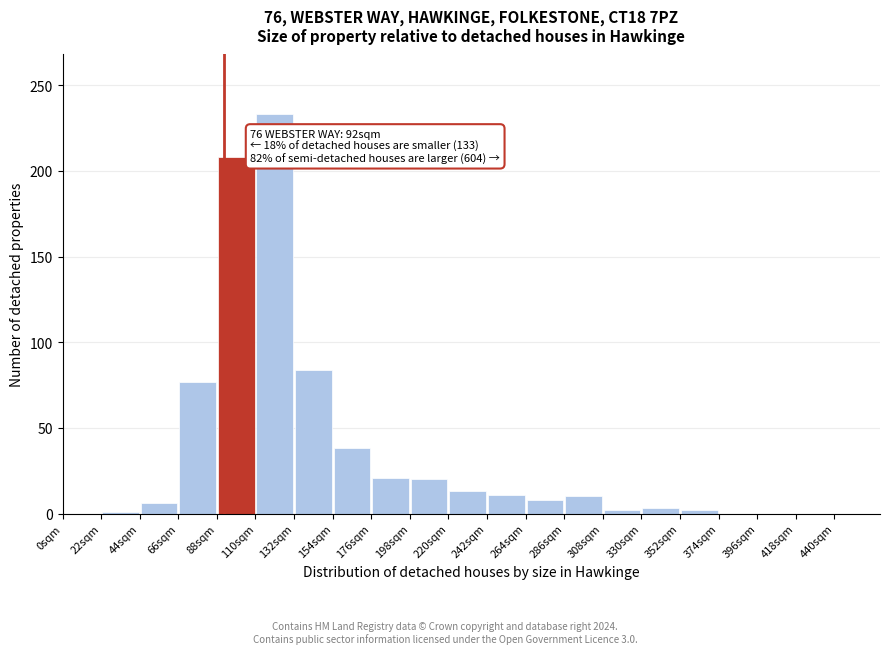

Over which range of the x-axis is the bar tallest?

110 to 132